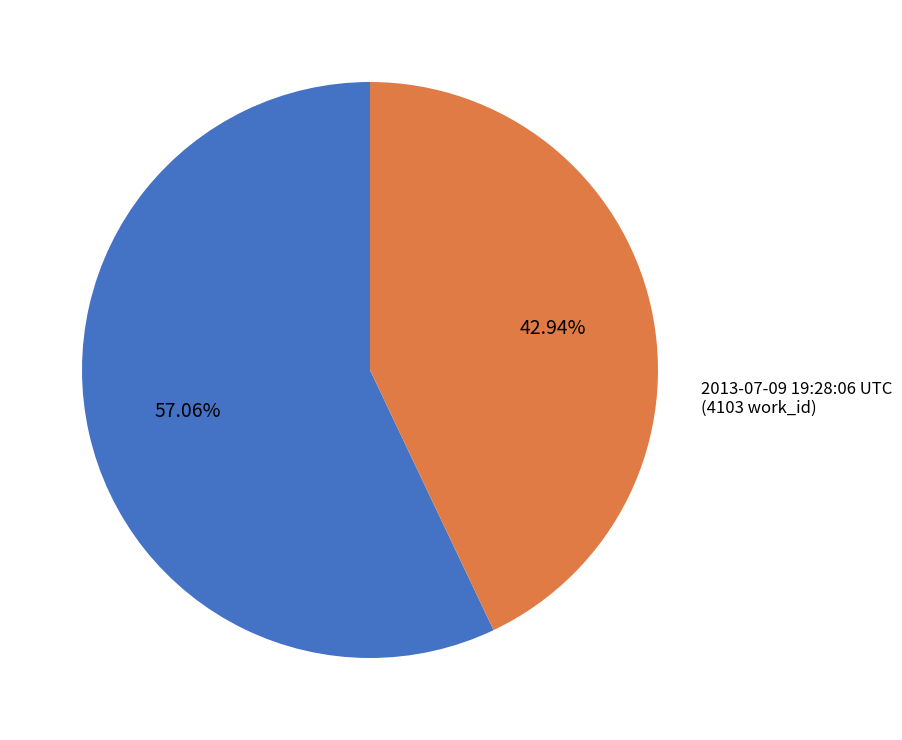

What percentage is the 2013-07-09 19:28:06 UTC slice, to the nearest percent?

43%